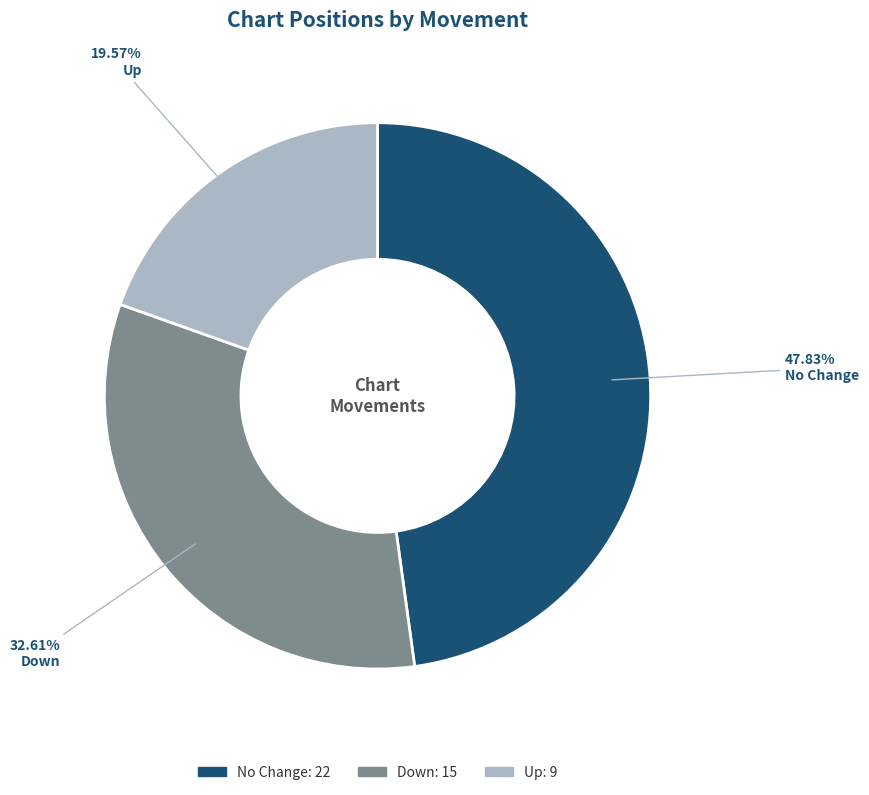

Is there a majority slice in this chart?

No